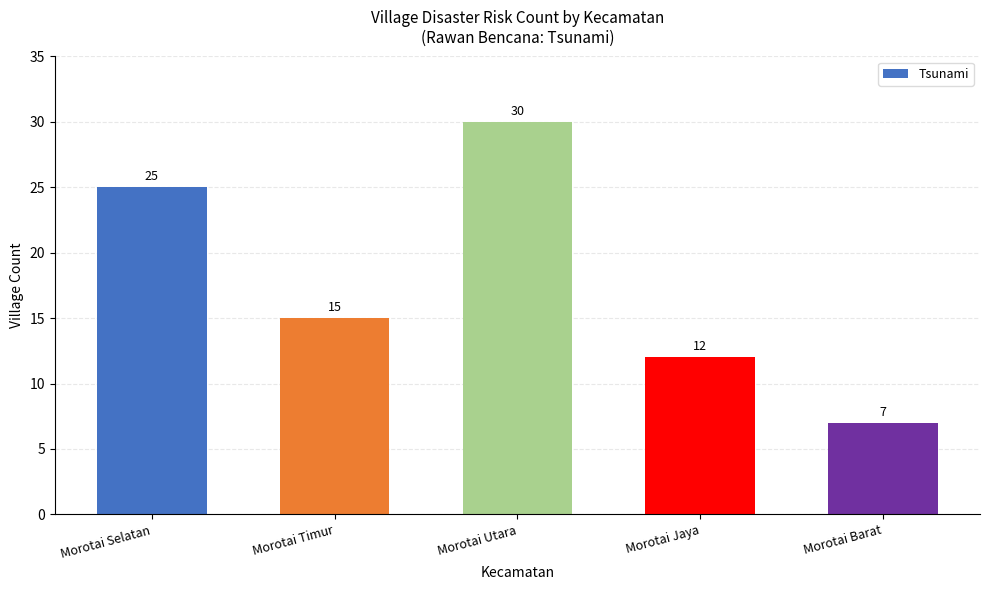

Rank the categories by value from highest to lowest.

Morotai Utara, Morotai Selatan, Morotai Timur, Morotai Jaya, Morotai Barat